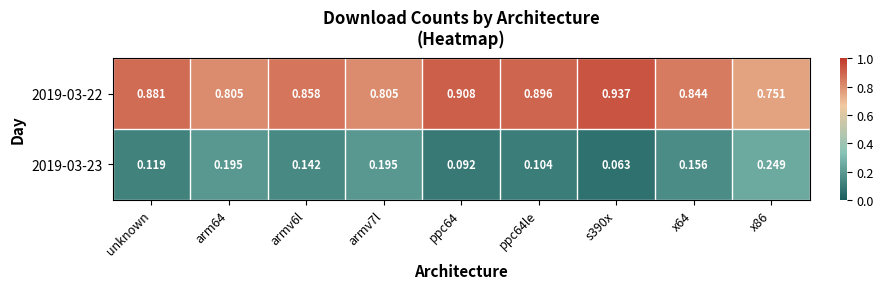

Is the value of 2019-03-22 at unknown greater than the value of 2019-03-23 at unknown?

Yes